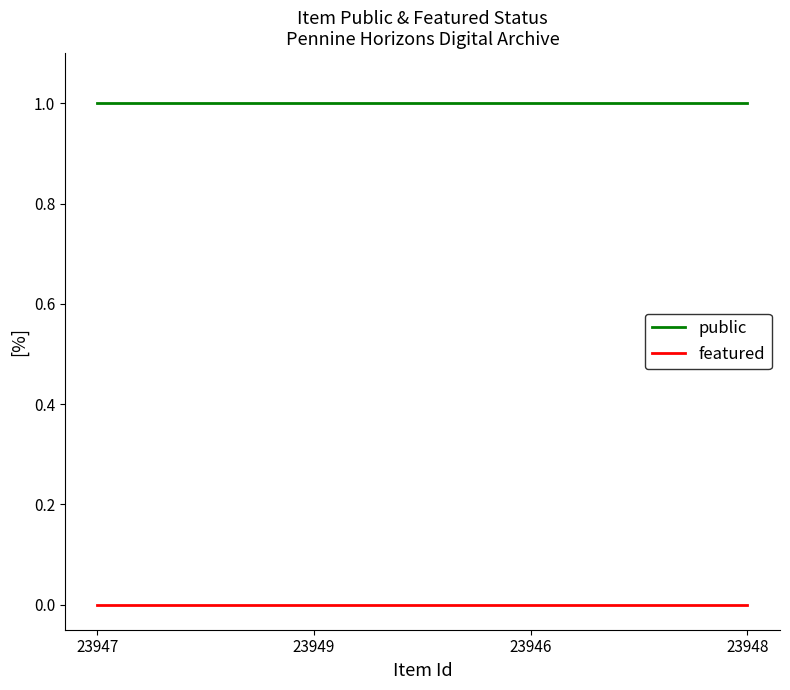

Which series has the largest total across all categories?

public